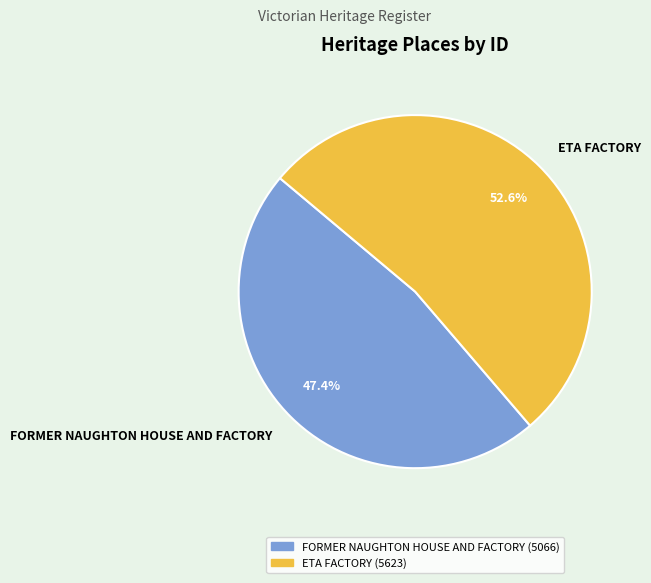

Is FORMER NAUGHTON HOUSE AND FACTORY the majority of the pie?

No